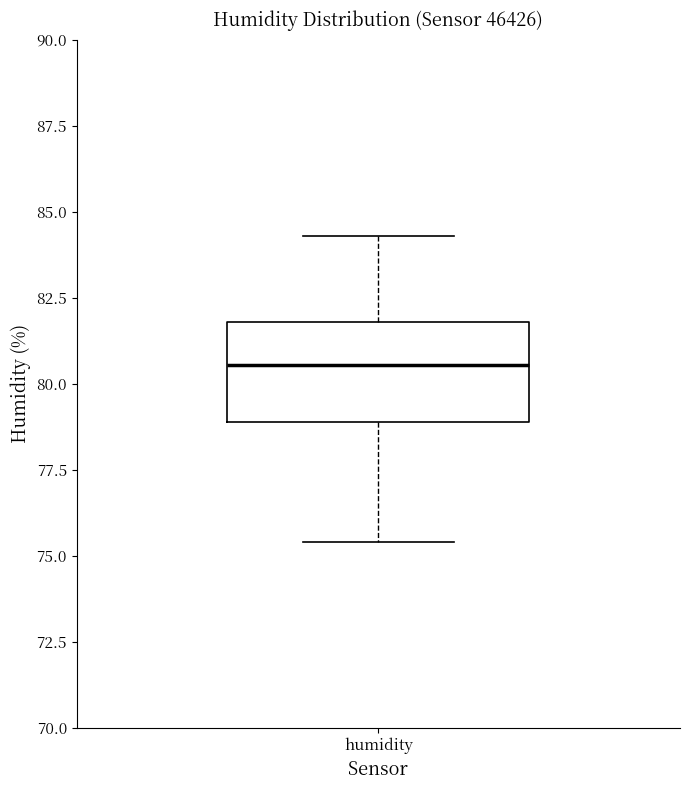

Where does the lower whisker of the box for humidity end on the y-axis? The values are not printed on the chart, so give them approximately, as read against the axis.

75.5